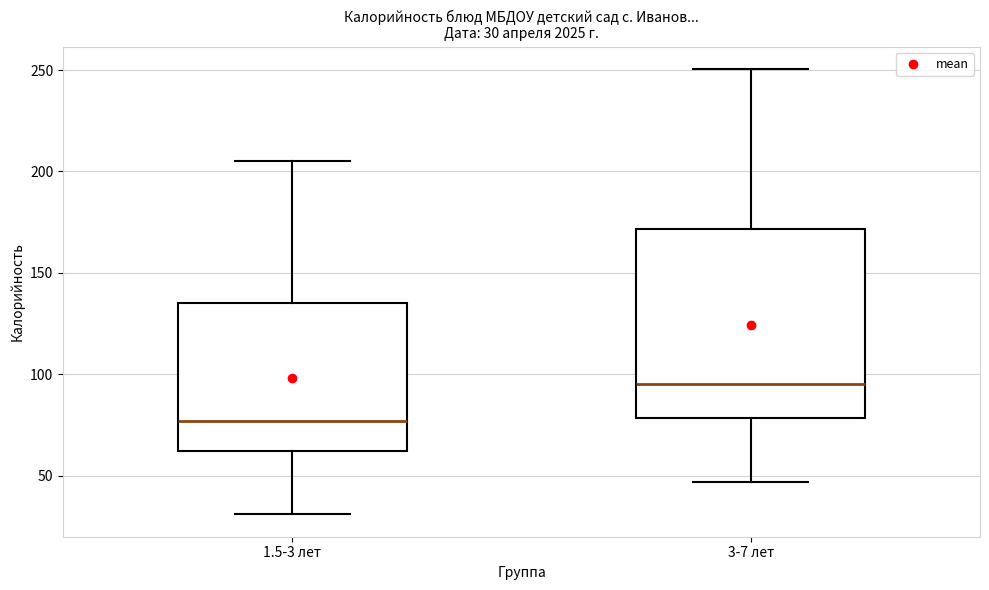

Which box's median line is the lowest?

1.5-3 лет